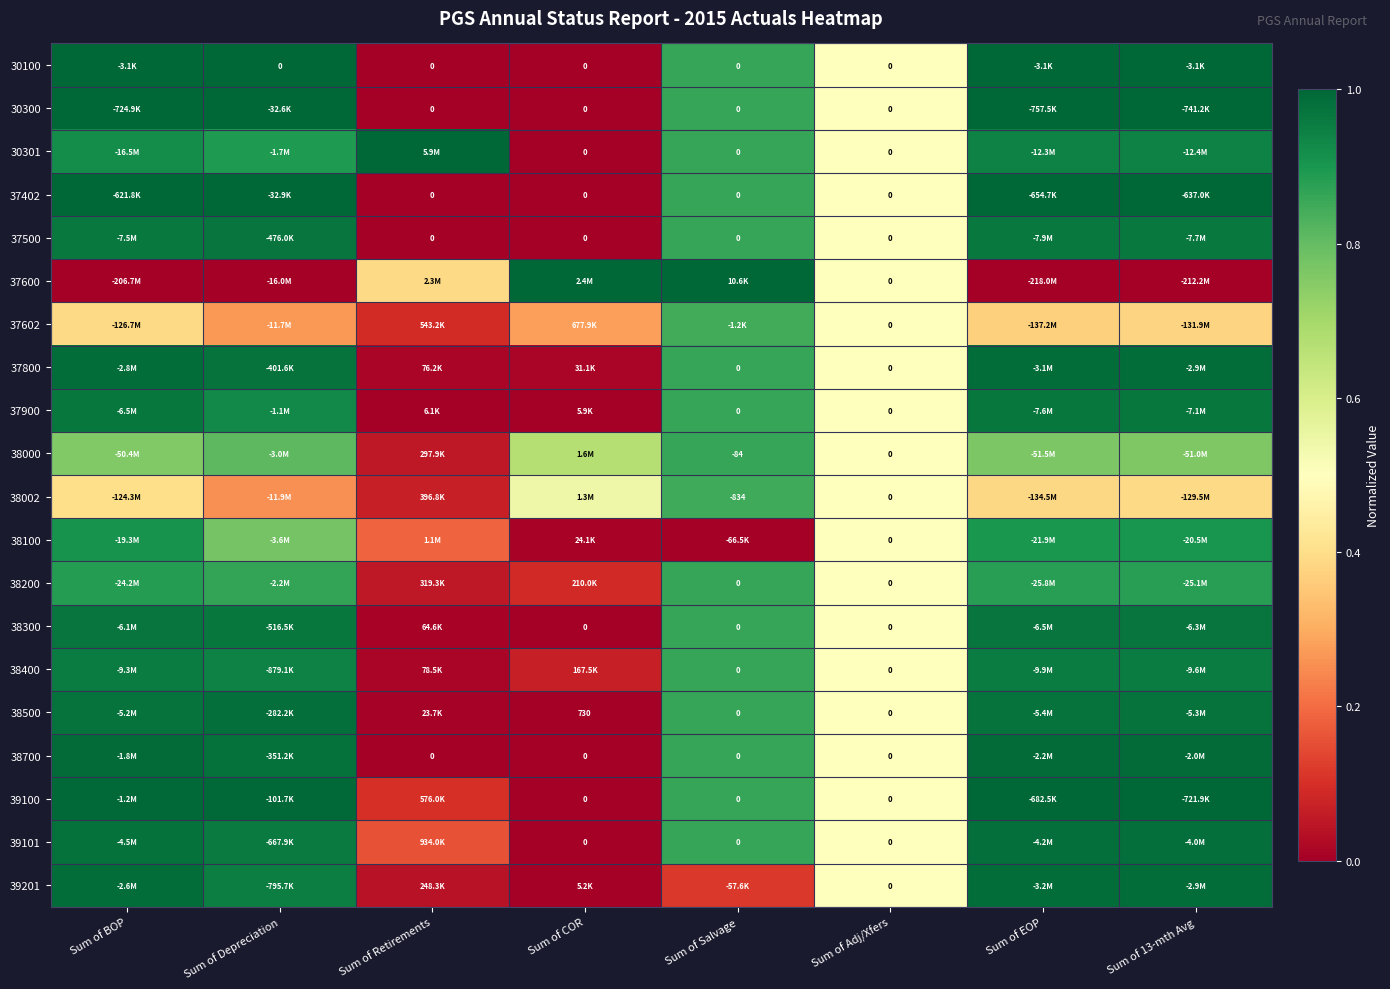

What is the maximum value shown in the chart?

1.0